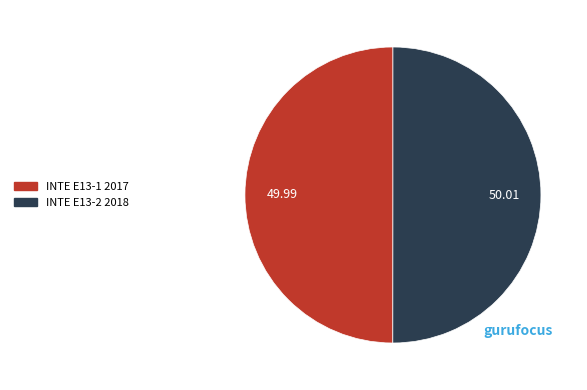

What is the ratio of the value at INTE E13-1 2017 to the value at INTE E13-2 2018?

1.0